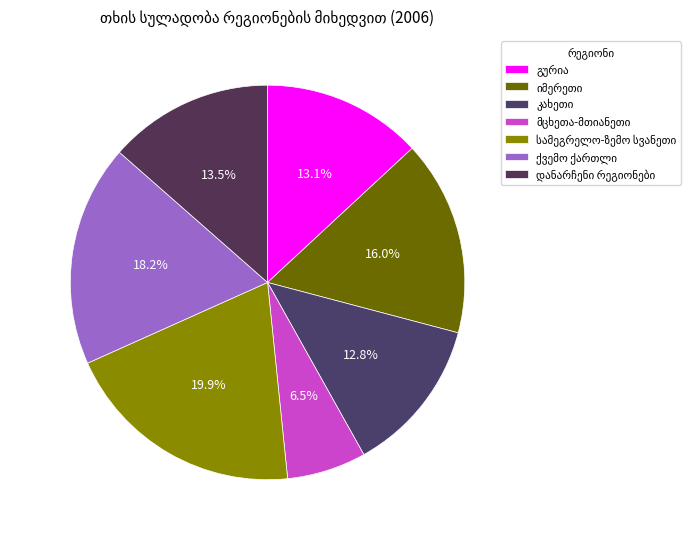

Which category has the biggest portion of the pie?

სამეგრელო-ზემო სვანეთი